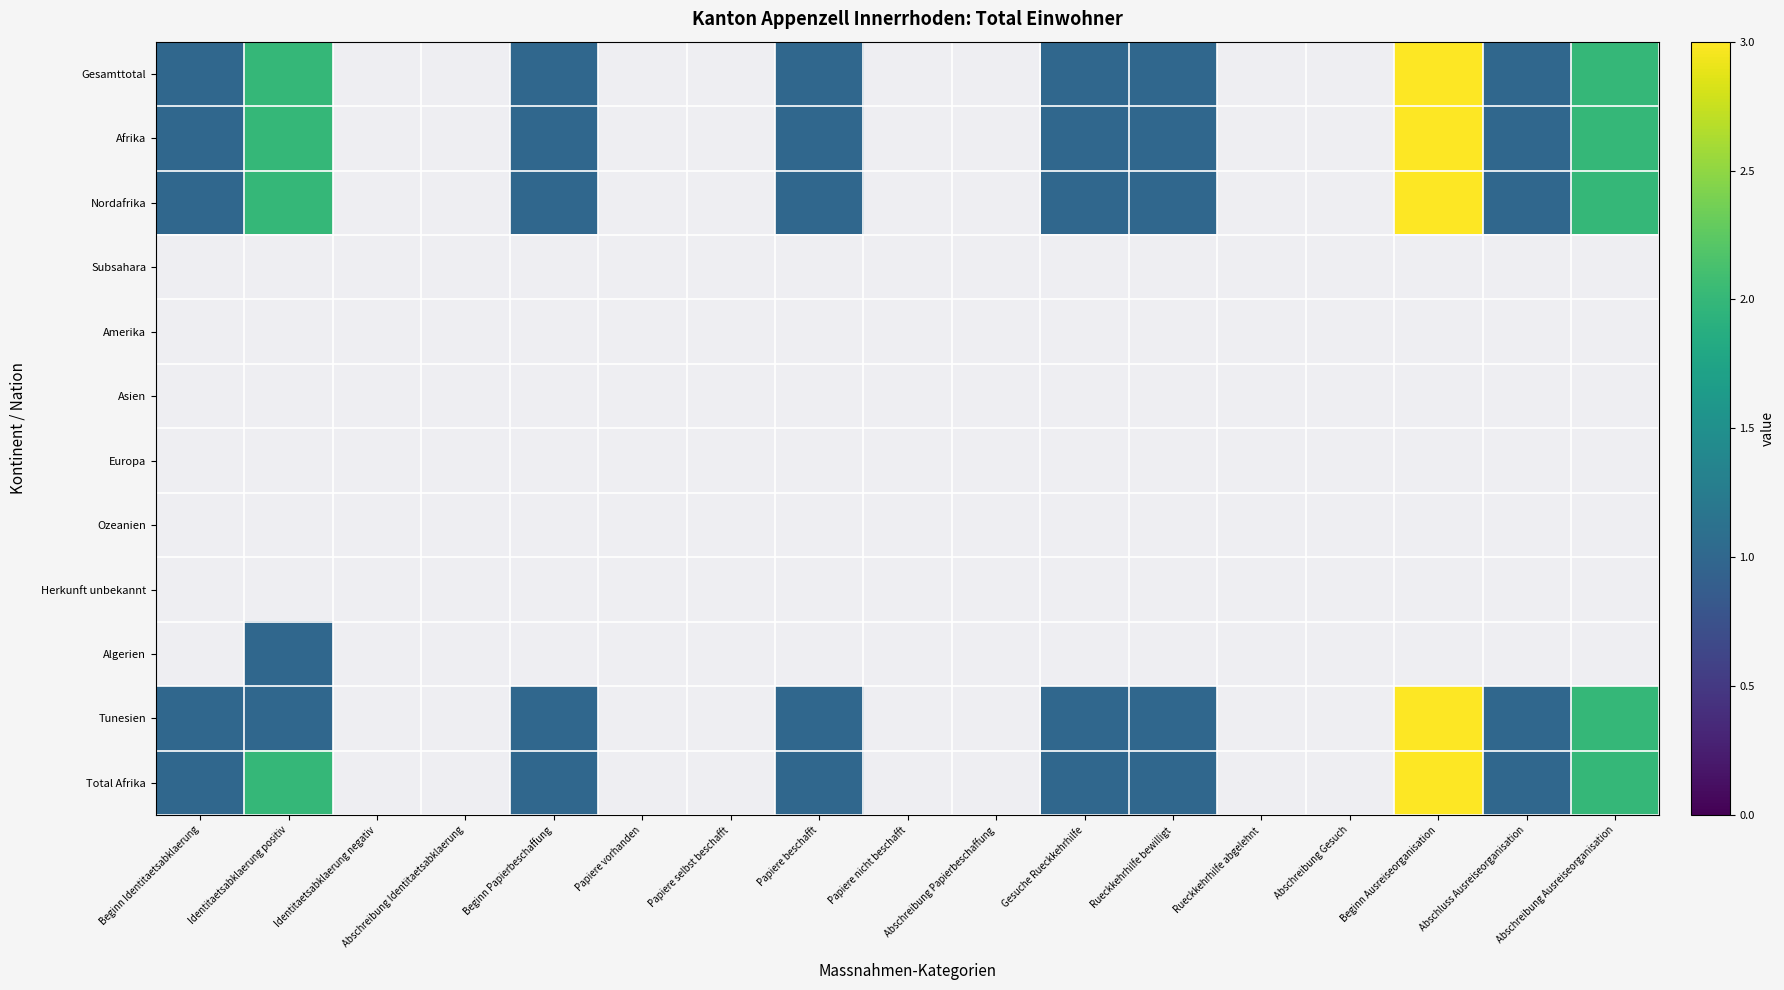

How many series are shown in this chart?

12